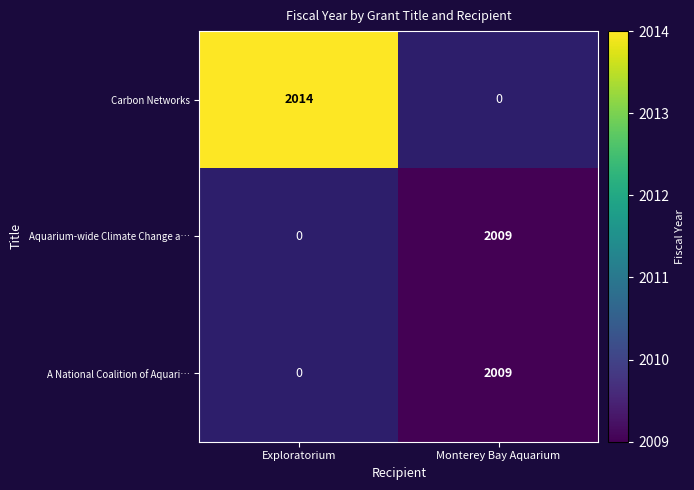

True or false: Carbon Networks has a value of 2014 at Exploratorium.

True